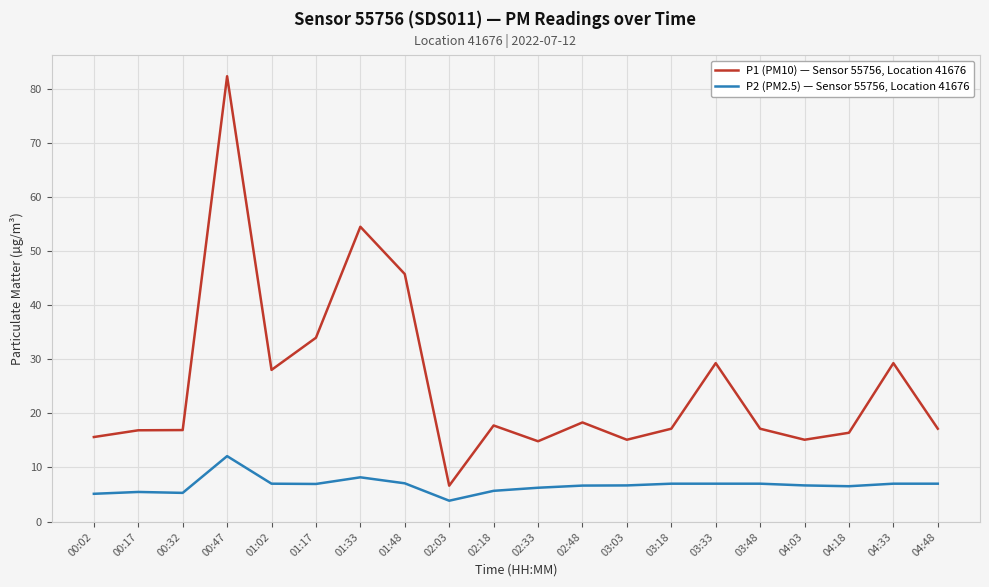

What is the difference between the highest and lowest values at 03:18?

10.2